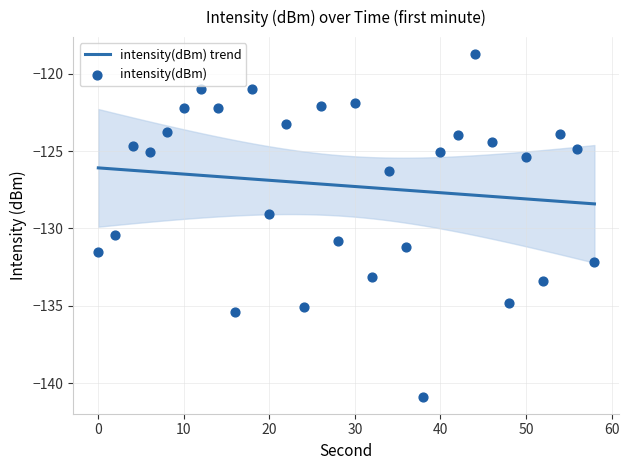

Which has a higher value, 12 or 56?

12